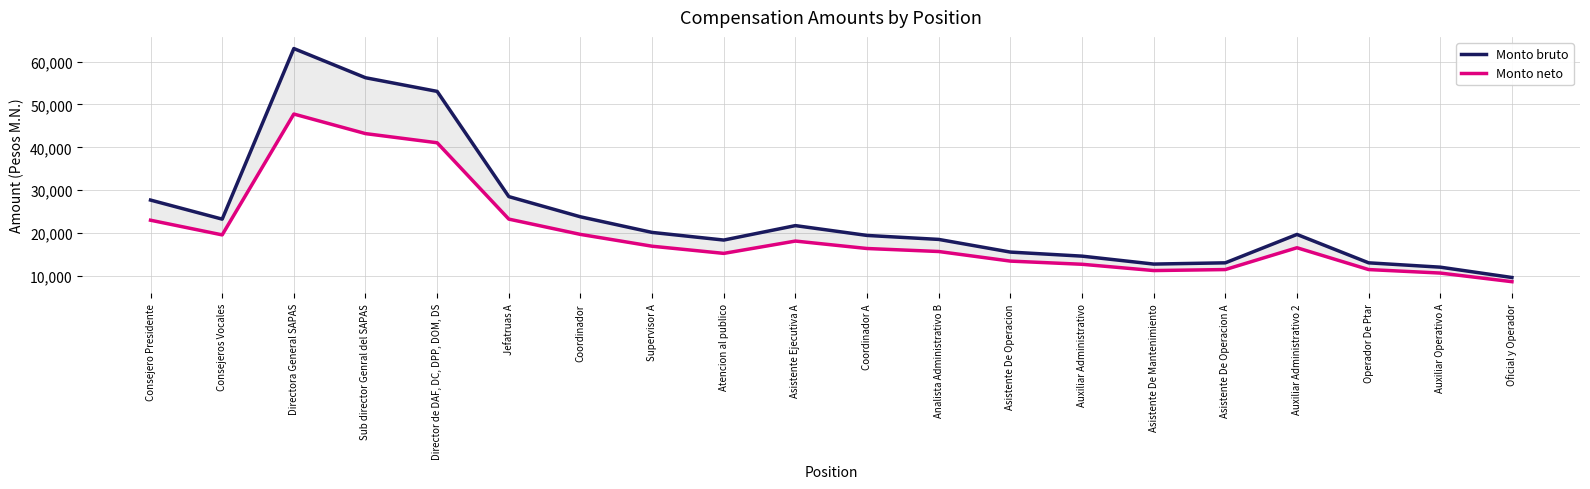

At which category does Monto bruto reach its first local valley?

Consejeros Vocales